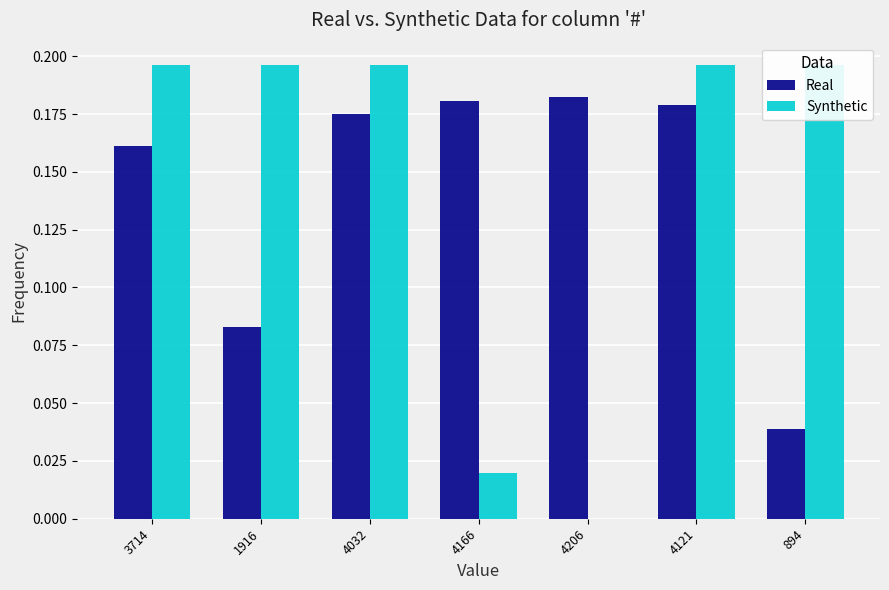

Reading left to right, what are all the values shown in this chart?

Real: 0.2	0.1	0.2	0.2	0.2	0.2	0.0
Synthetic: 0.2	0.2	0.2	0.0	0.0	0.2	0.2